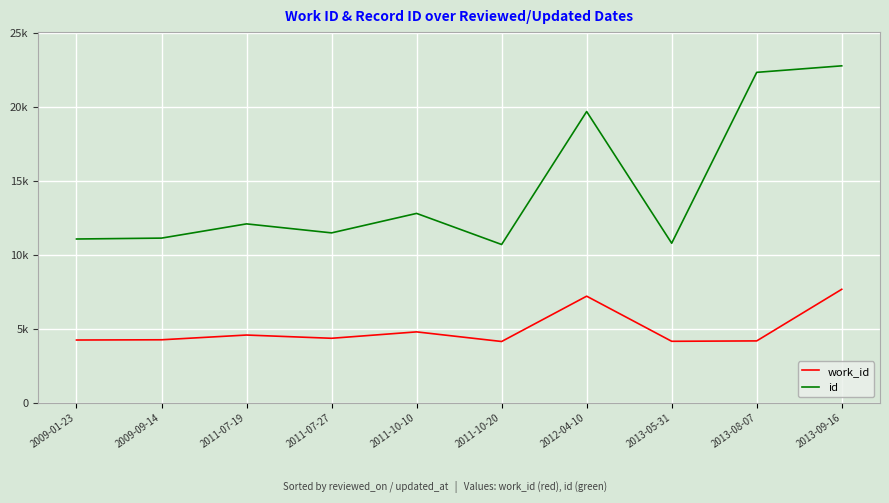

What is the label of the 4th point from the right?

2012-04-10